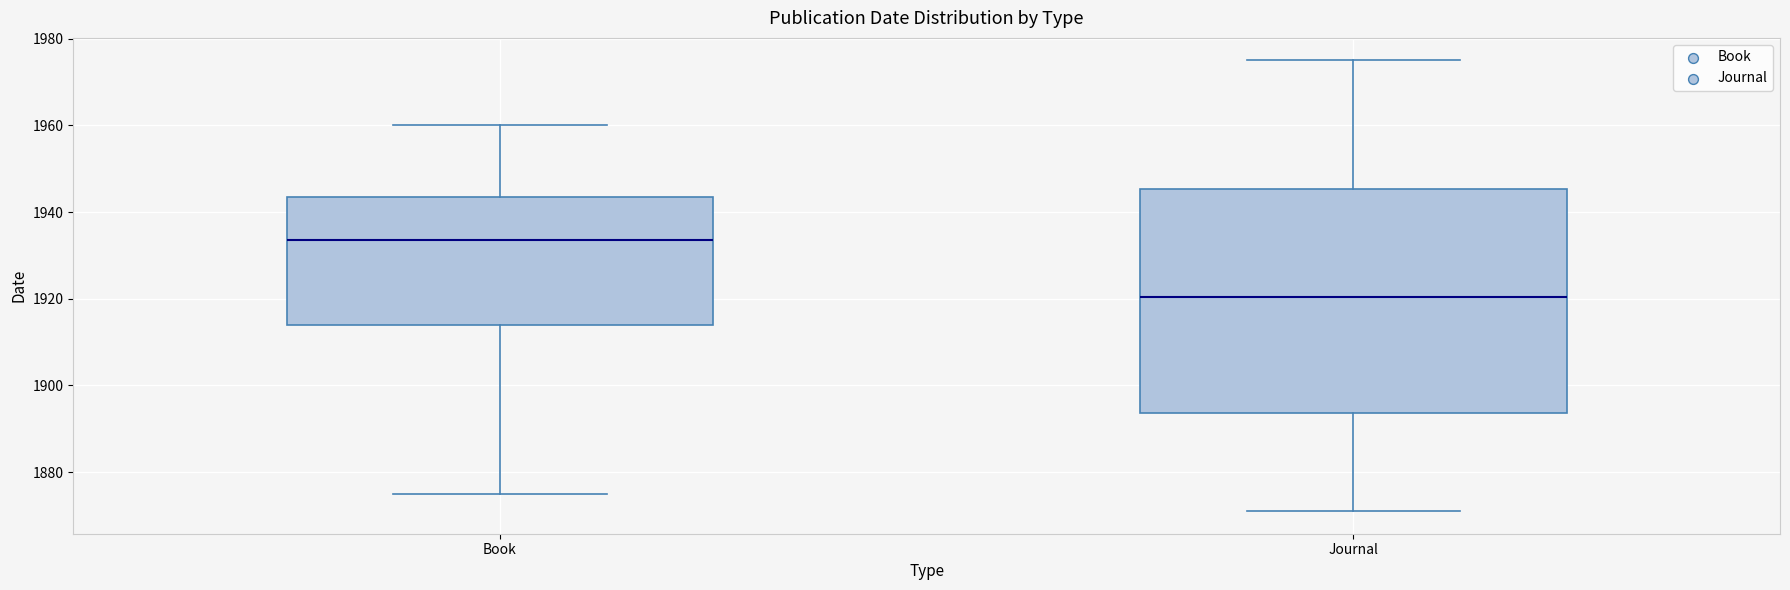

Which box's median line is the highest?

Book